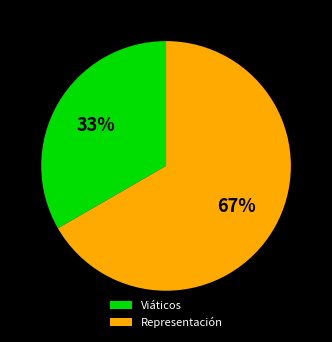

What is the ratio of the value at Representación to the value at Viáticos?

2.0